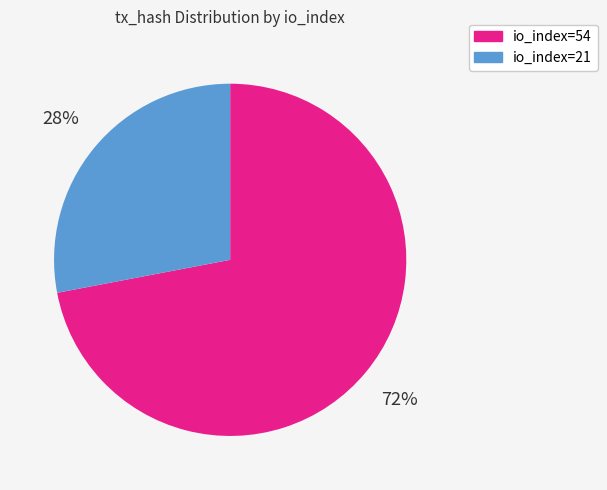

Combined, do io_index=21 and io_index=54 account for over 50%?

Yes